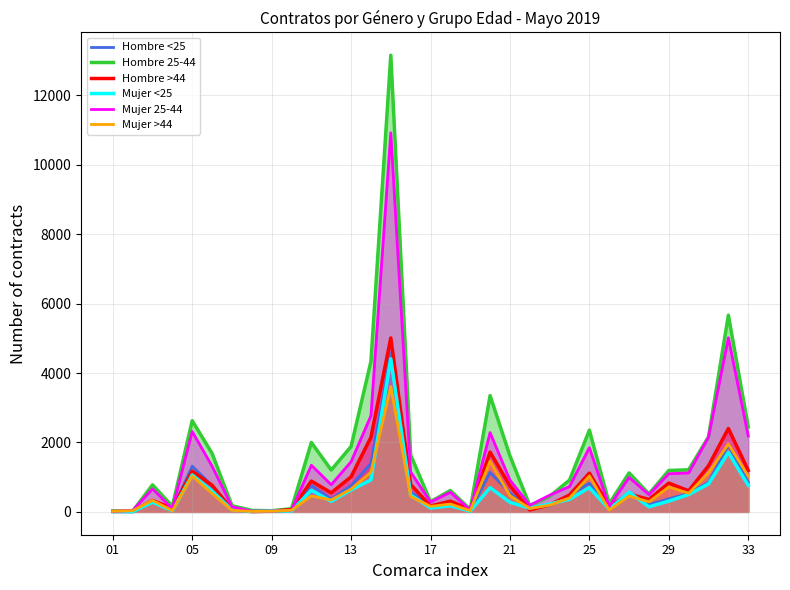

Rank the series by their maximum value, from lowest to highest.

Mujer >44, Mujer <25, Hombre <25, Hombre >44, Mujer 25-44, Hombre 25-44